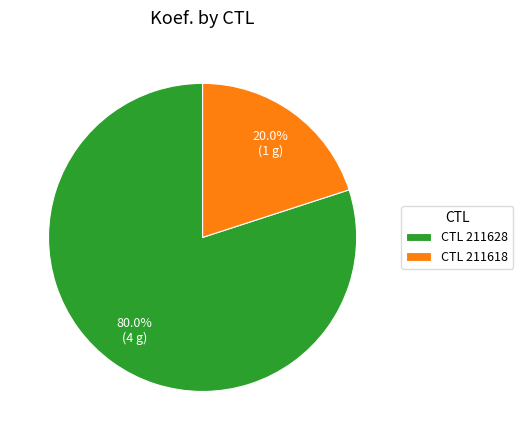

What percentage is NOT represented by CTL 211628?

20.0%